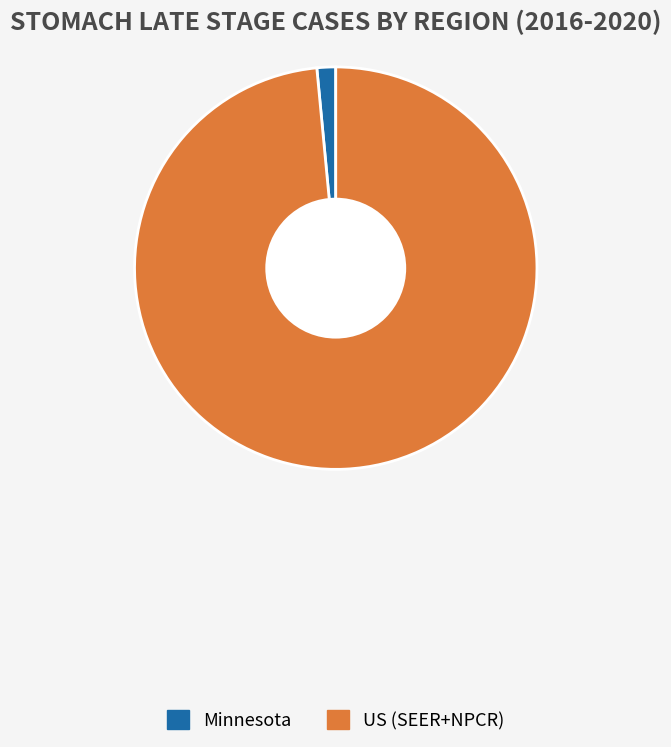

True or false: US (SEER+NPCR) accounts for 92% of the total.

False